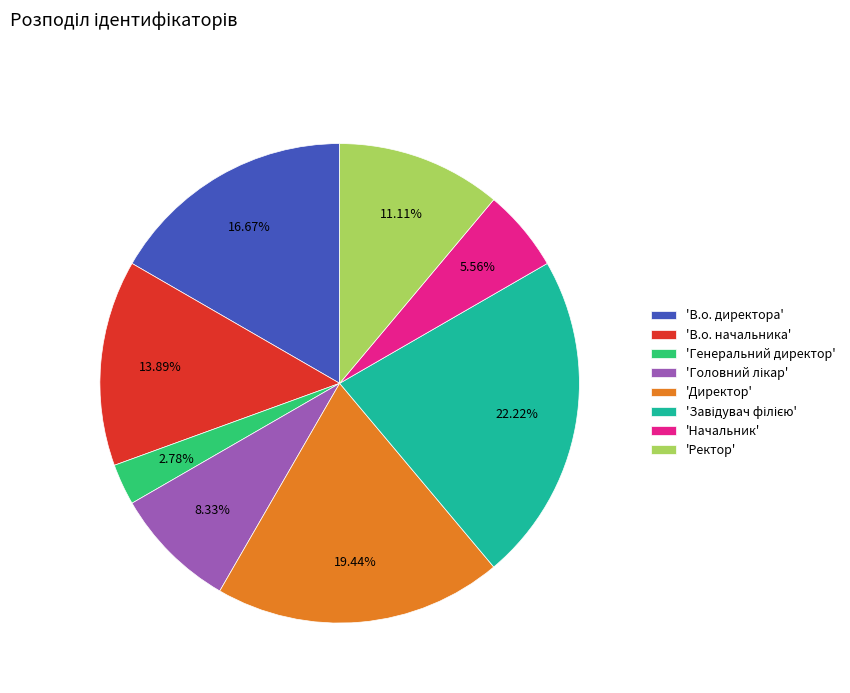

What is the ratio of the value at 'Директор' to the value at 'В.о. начальника'?

1.4